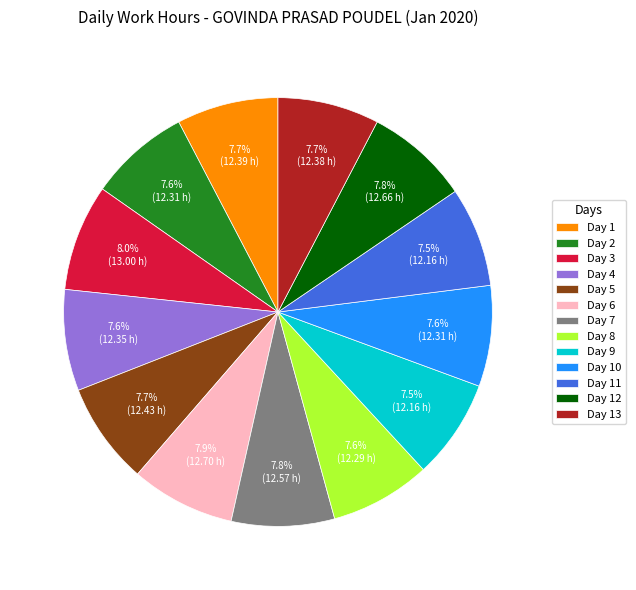

To the nearest percent, what is the average slice percentage?

8%